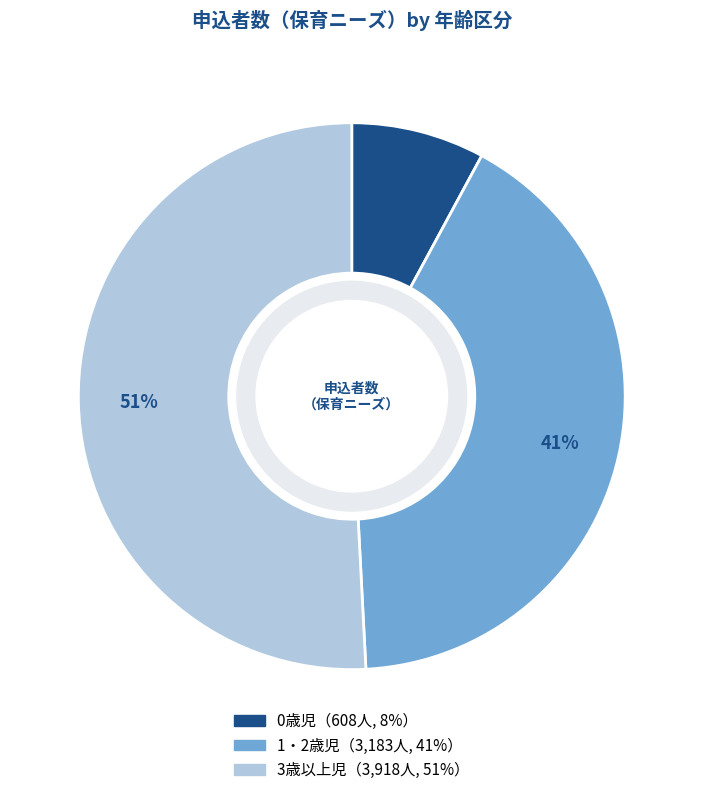

Is there a majority slice in this chart?

Yes